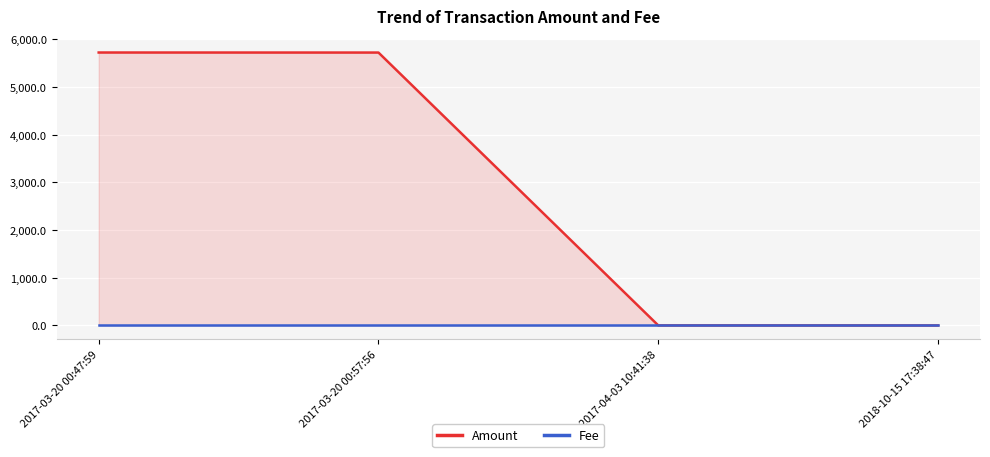

True or false: Amount and Fee intersect in this chart.

False